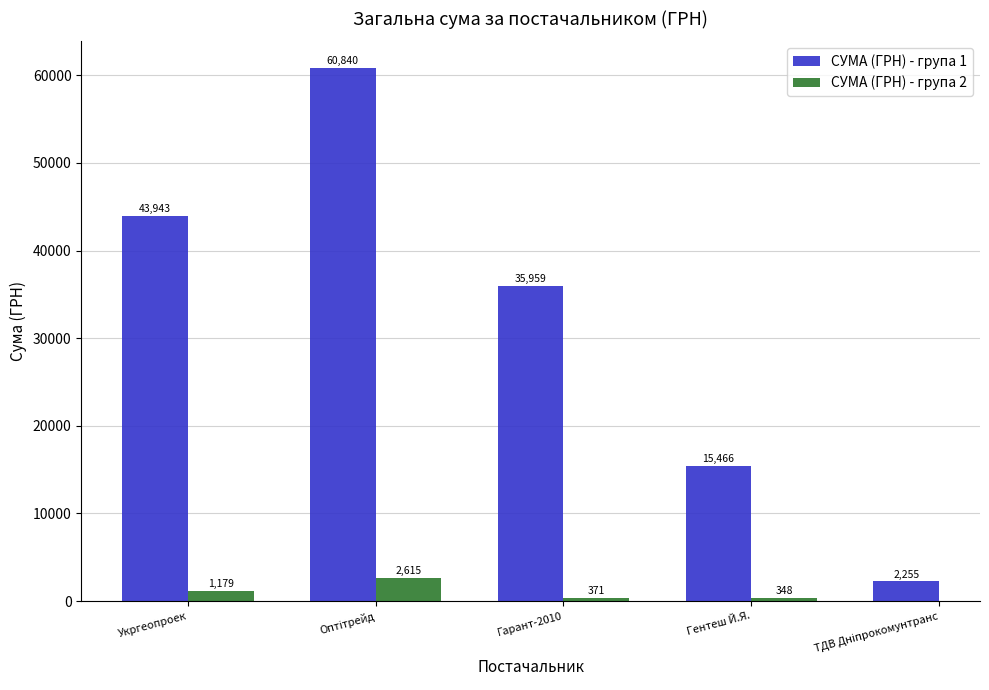

What is the highest value of the СУМА (ГРН) - група 1 series?

60840.0